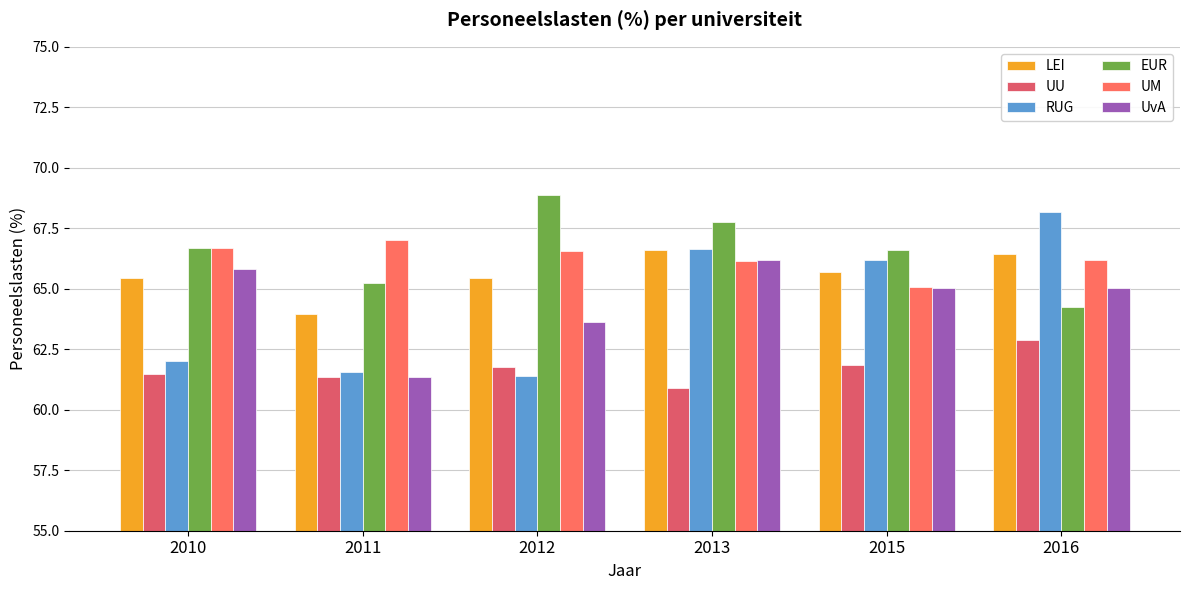

What is the minimum value for UvA?

61.3